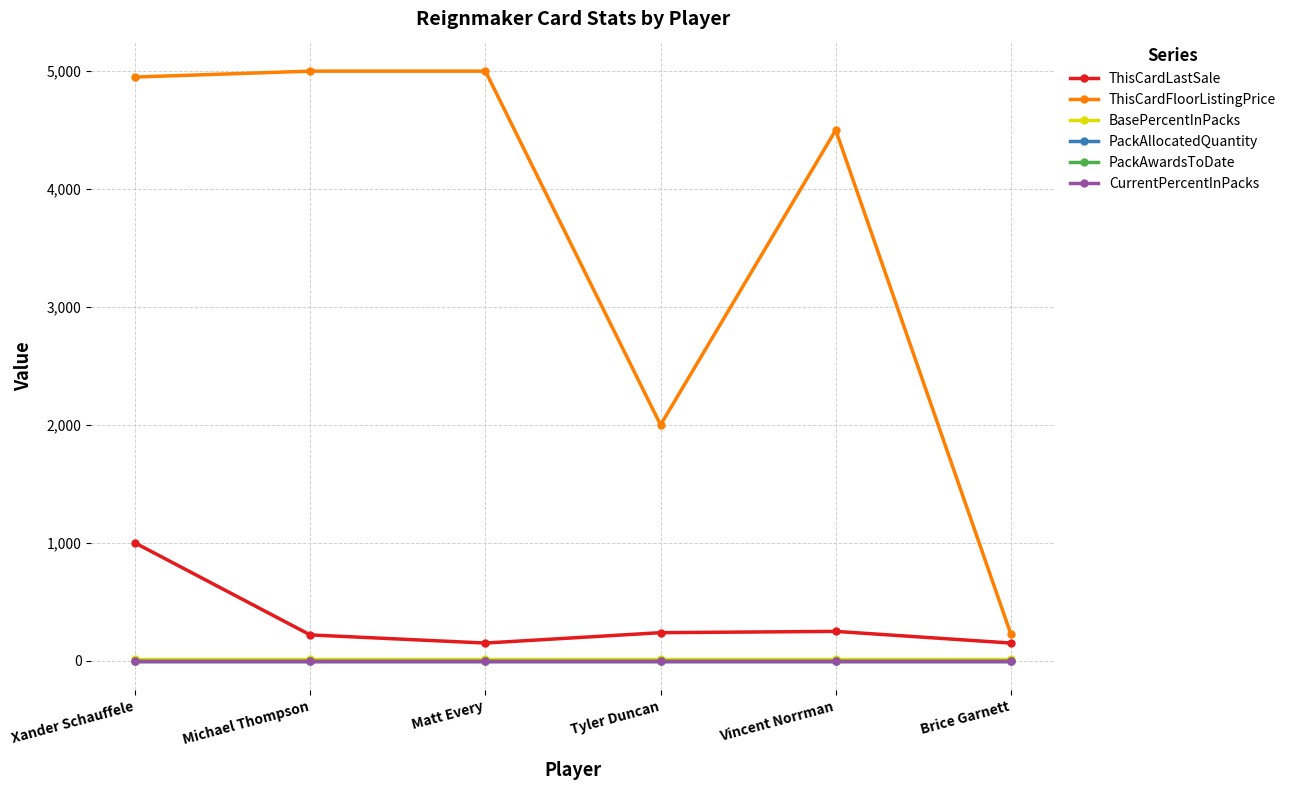

Is this an area chart (filled region under the line)?

No